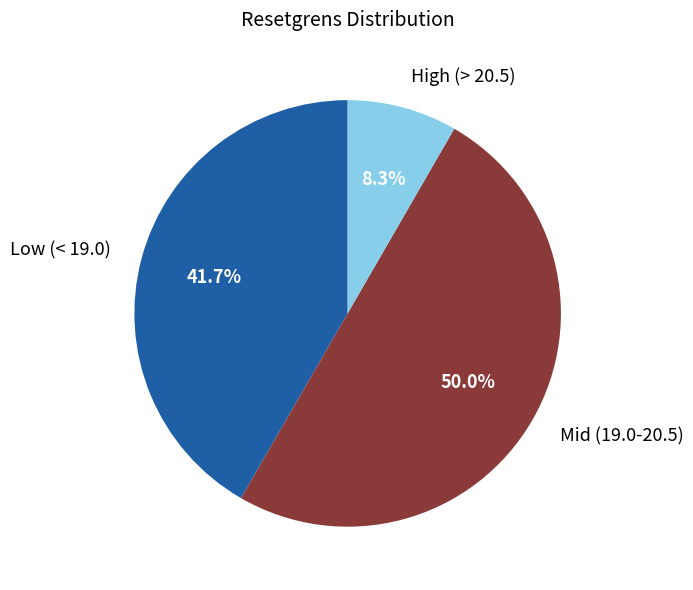

What is the total percentage of Mid (19.0-20.5) and Low (< 19.0)?

91.7%